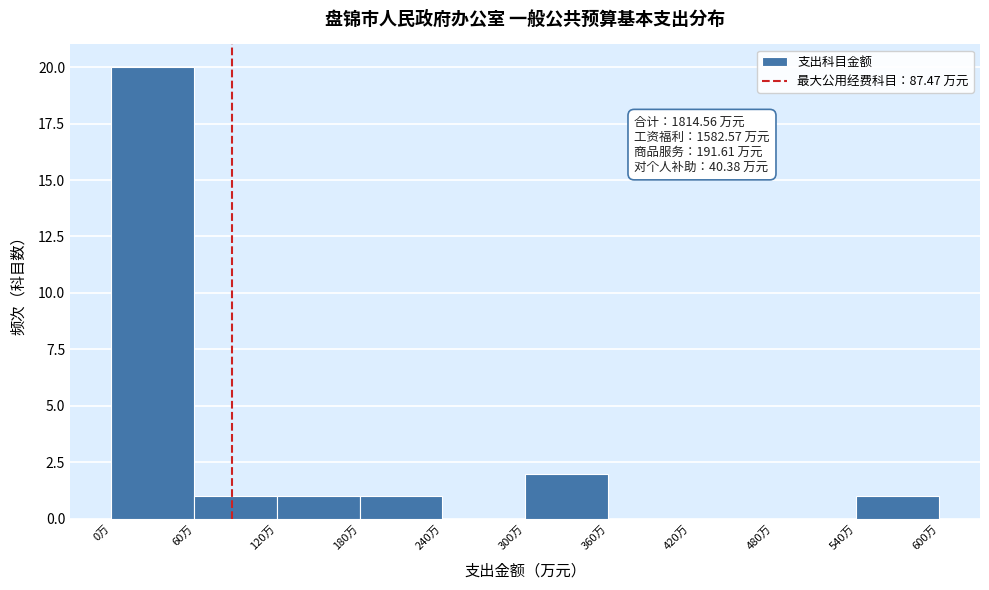

Which range on the x-axis has the tallest bar?

0 to 60